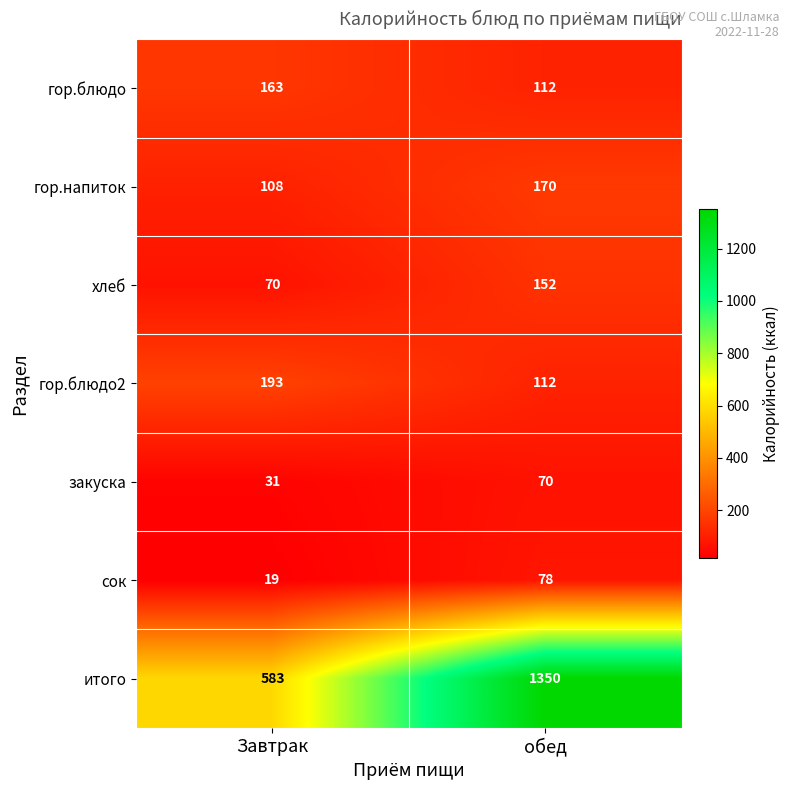

Which series has the widest spread of values?

итого